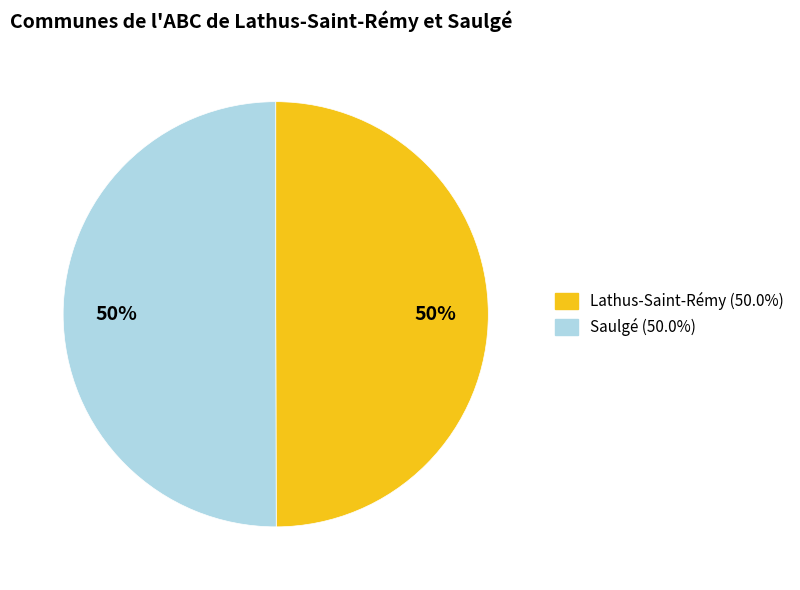

What percentage is the Saulgé slice, to the nearest percent?

50%